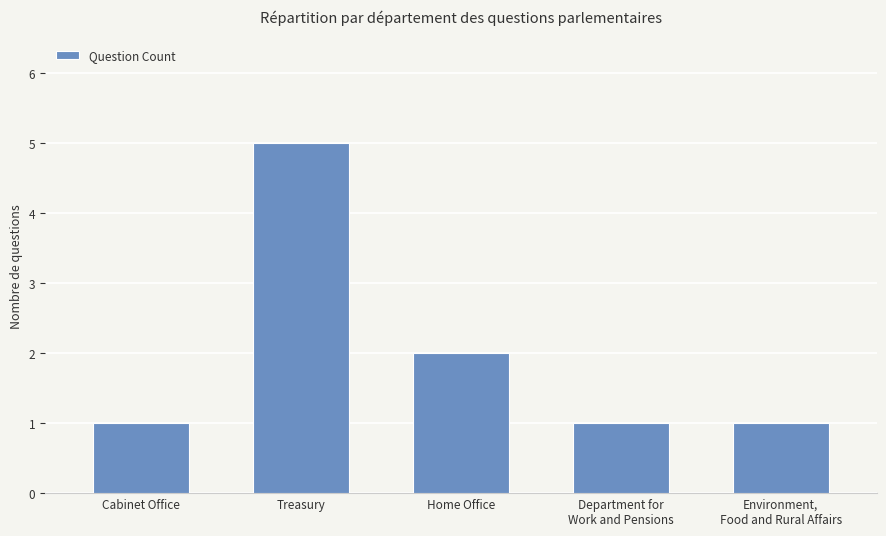

What is the sum of all values?

10